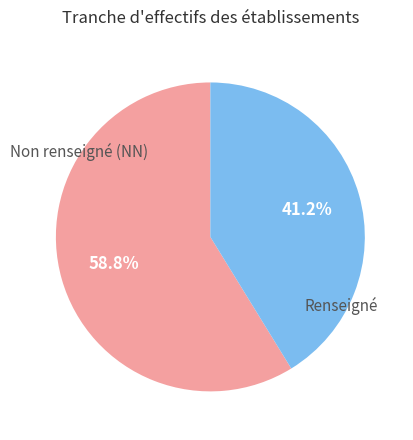

Does any single category account for the majority?

Yes